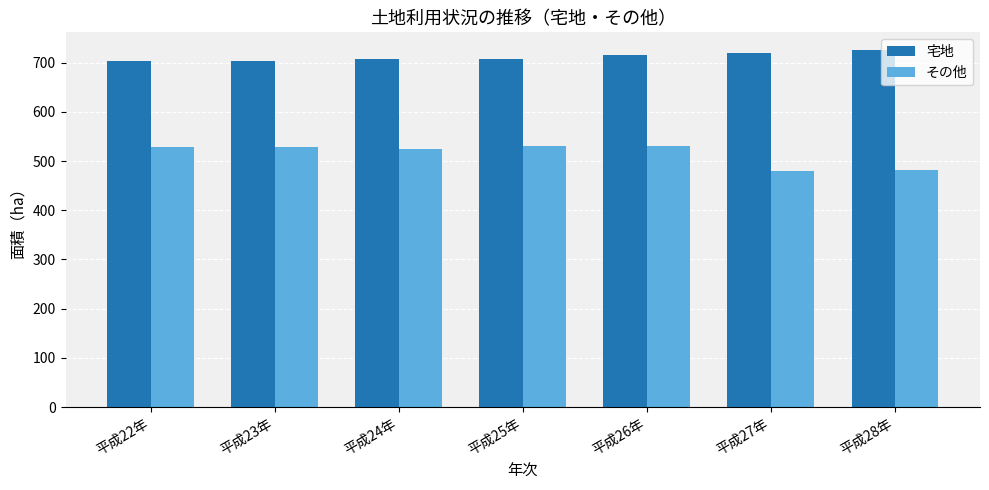

The 宅地 series shows 1171.3 at 平成23年. True or false?

False